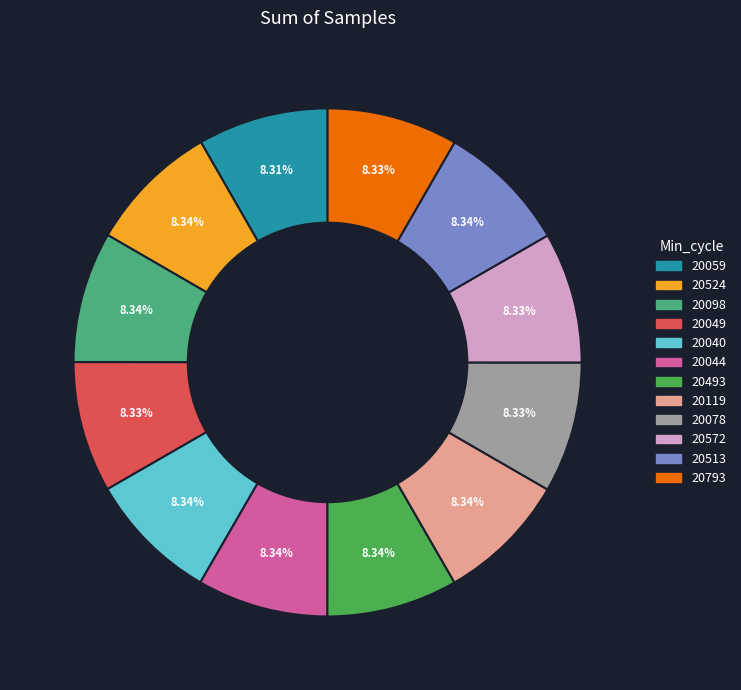

Does any single category account for the majority?

No